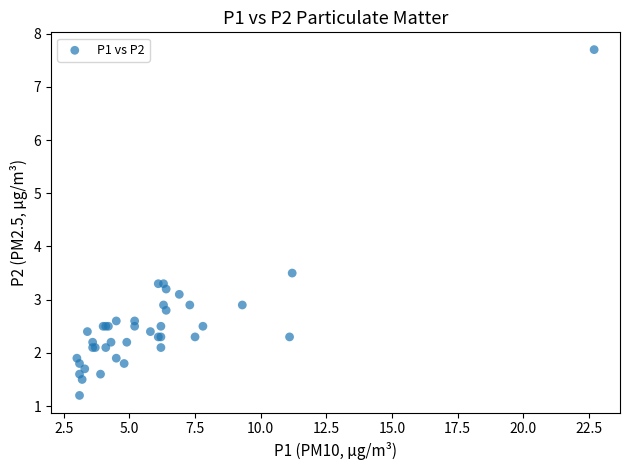

What Y value in the scatter plot is closest to 4?

3.5